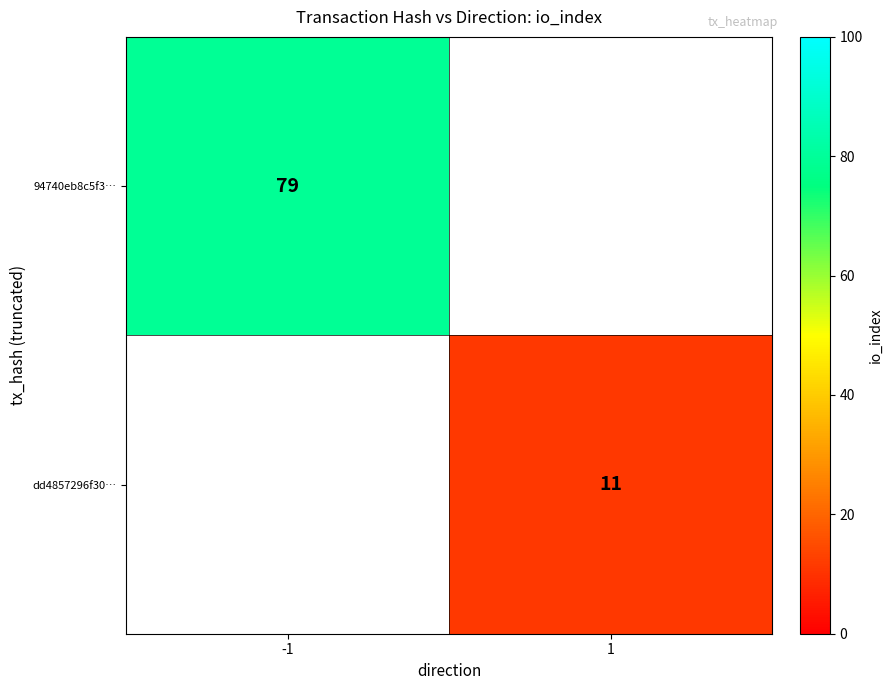

Is the value of dd4857296f30… at 1 greater than the value of 94740eb8c5f3… at -1?

No